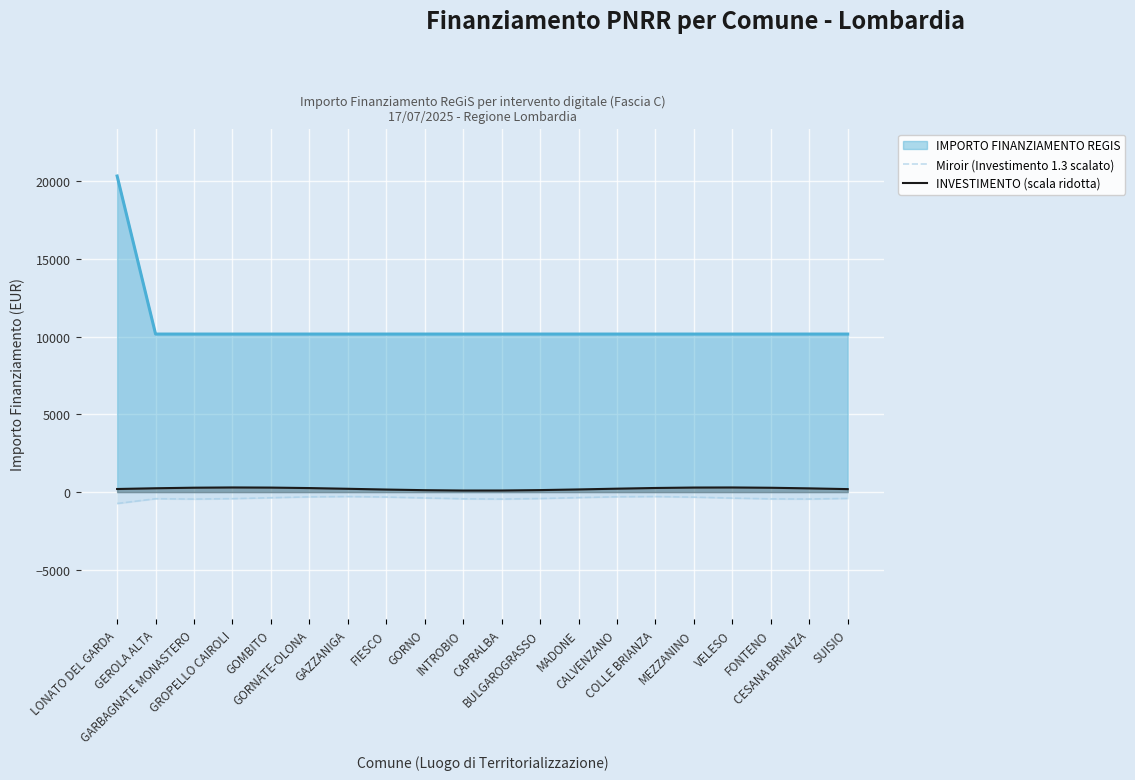

What is the label of the 11th point from the right?

INTROBIO